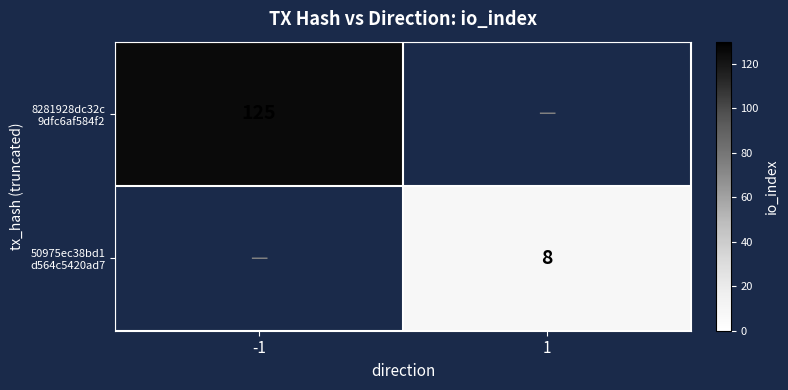

What is the greatest value displayed?

125.0